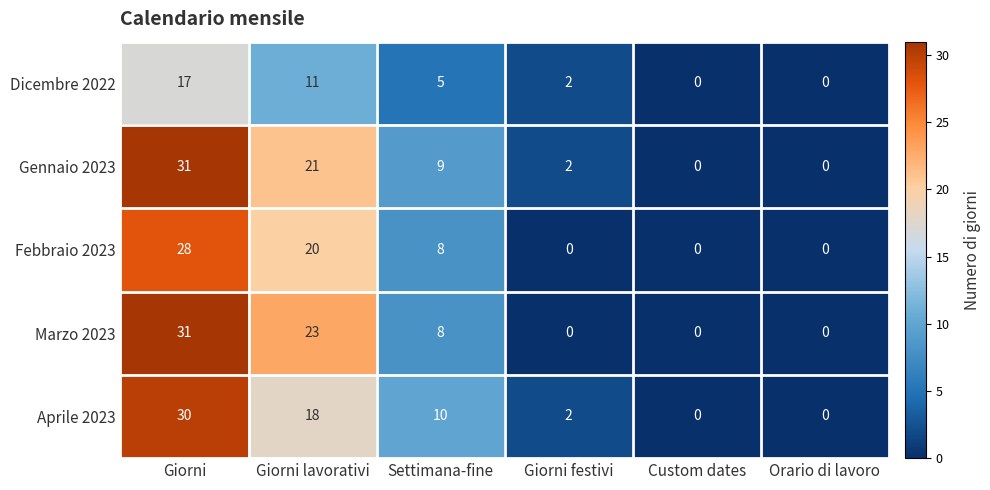

What is the maximum value shown in the chart?

31